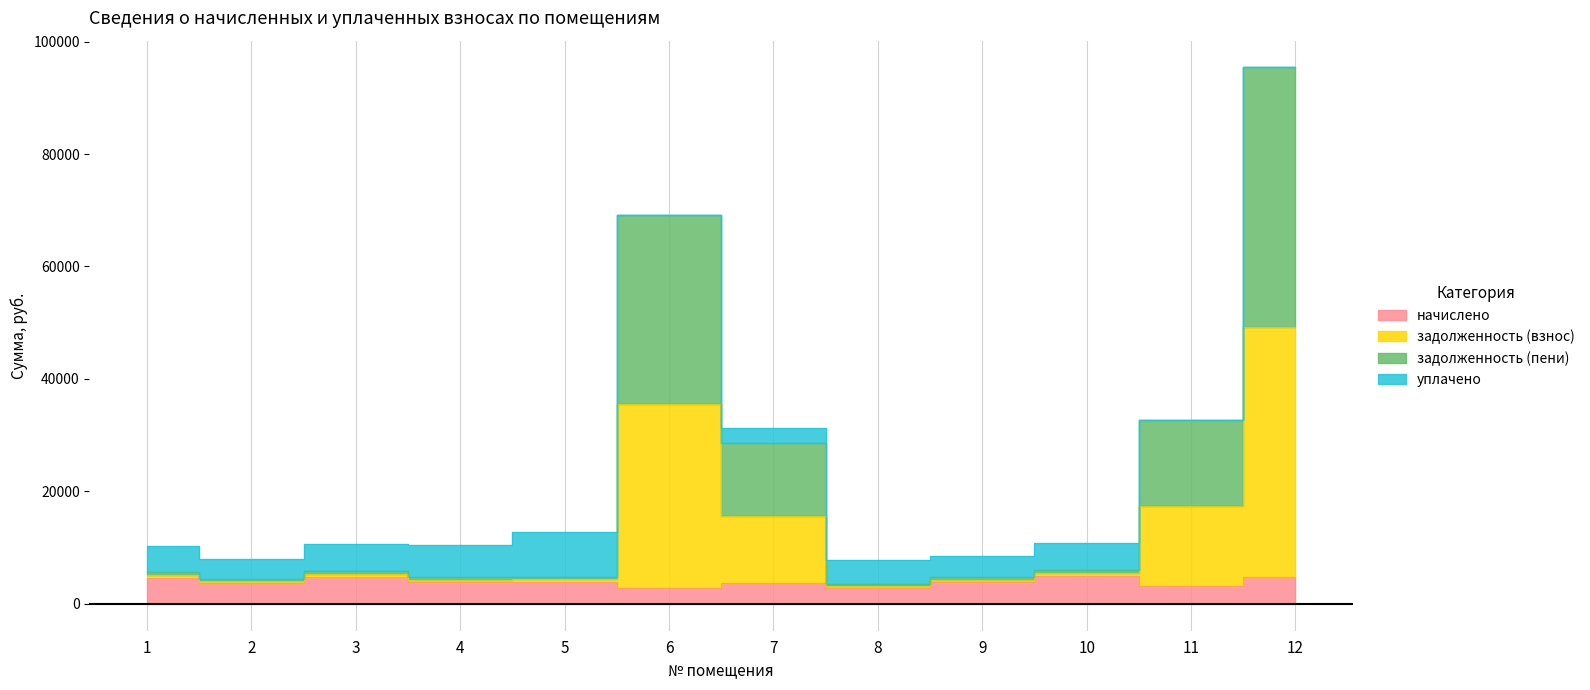

Does the chart have visible grid lines?

Yes